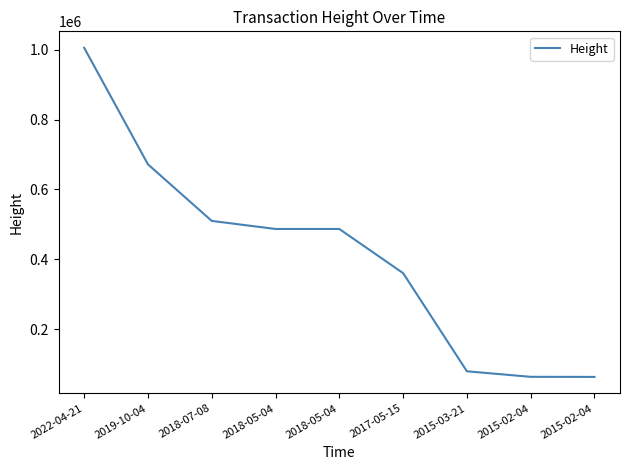

Is this an area chart (filled region under the line)?

No